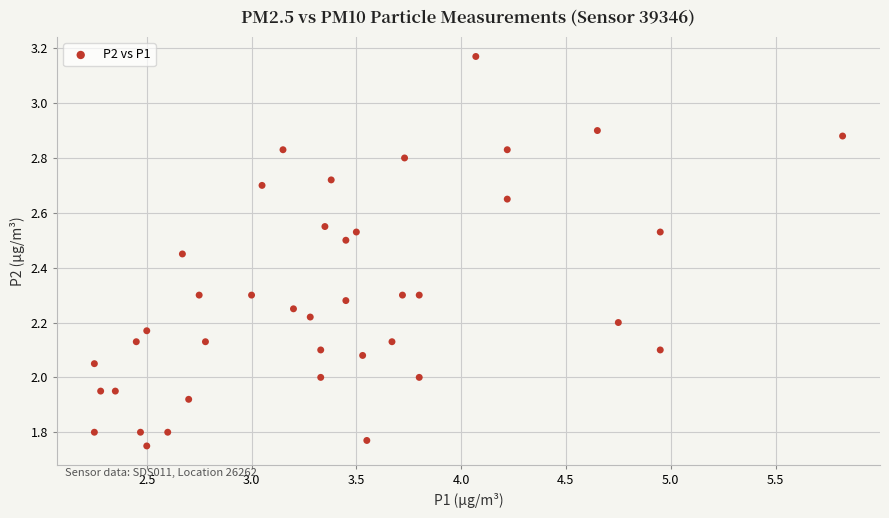

What is the range of Y values (max minus min)?

1.4